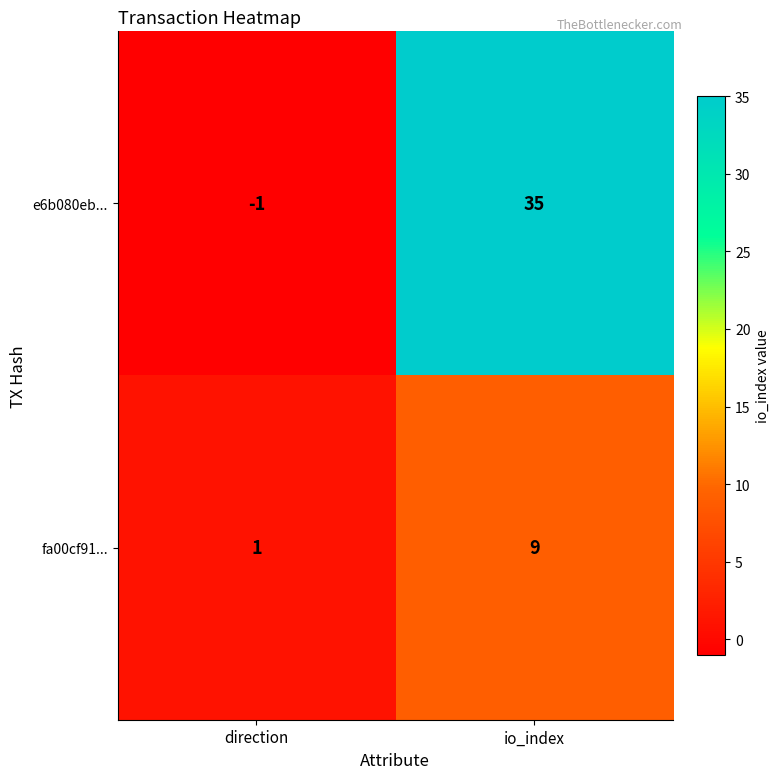

Where is e6b080eb... nearest to the value 17?

direction